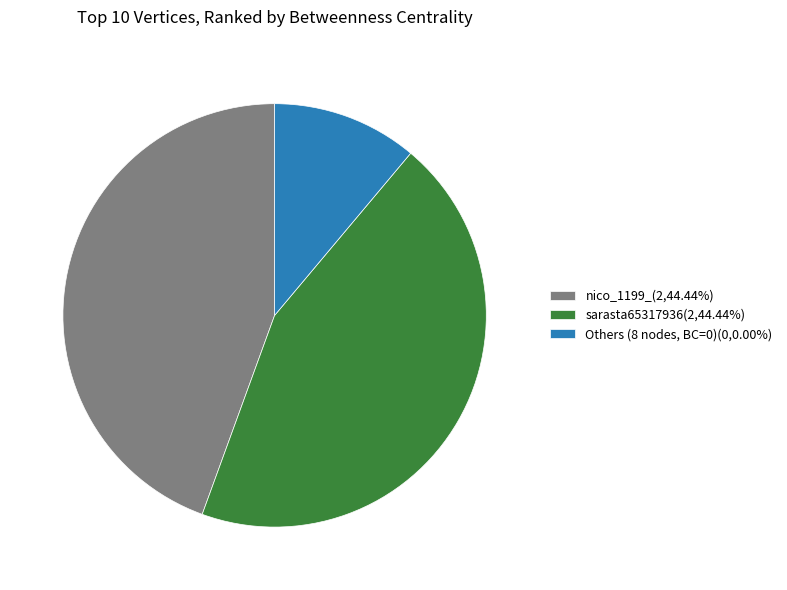

Count the number of slices in the pie.

3